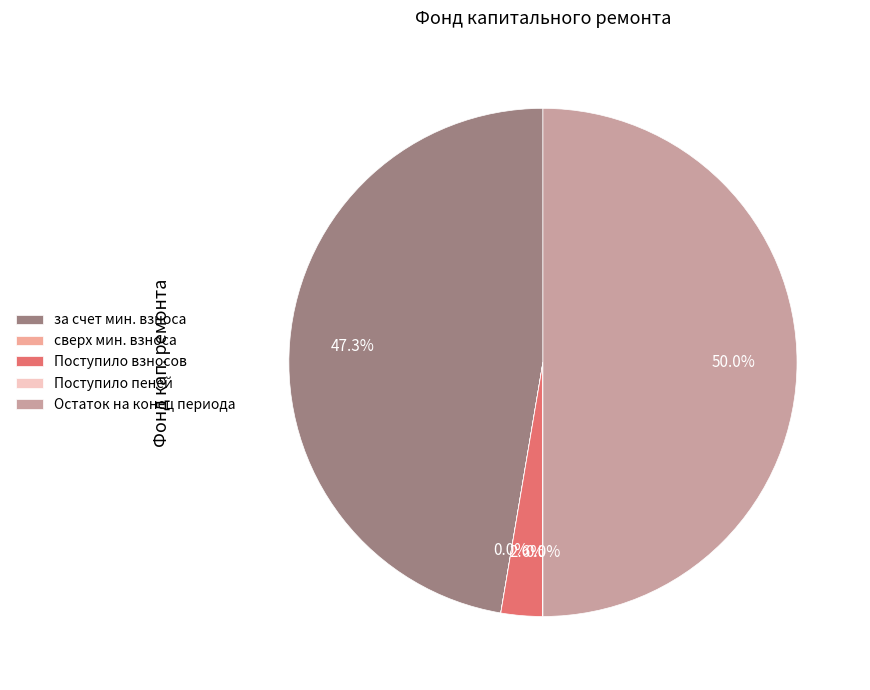

To the nearest percent, what is the average slice percentage?

20%